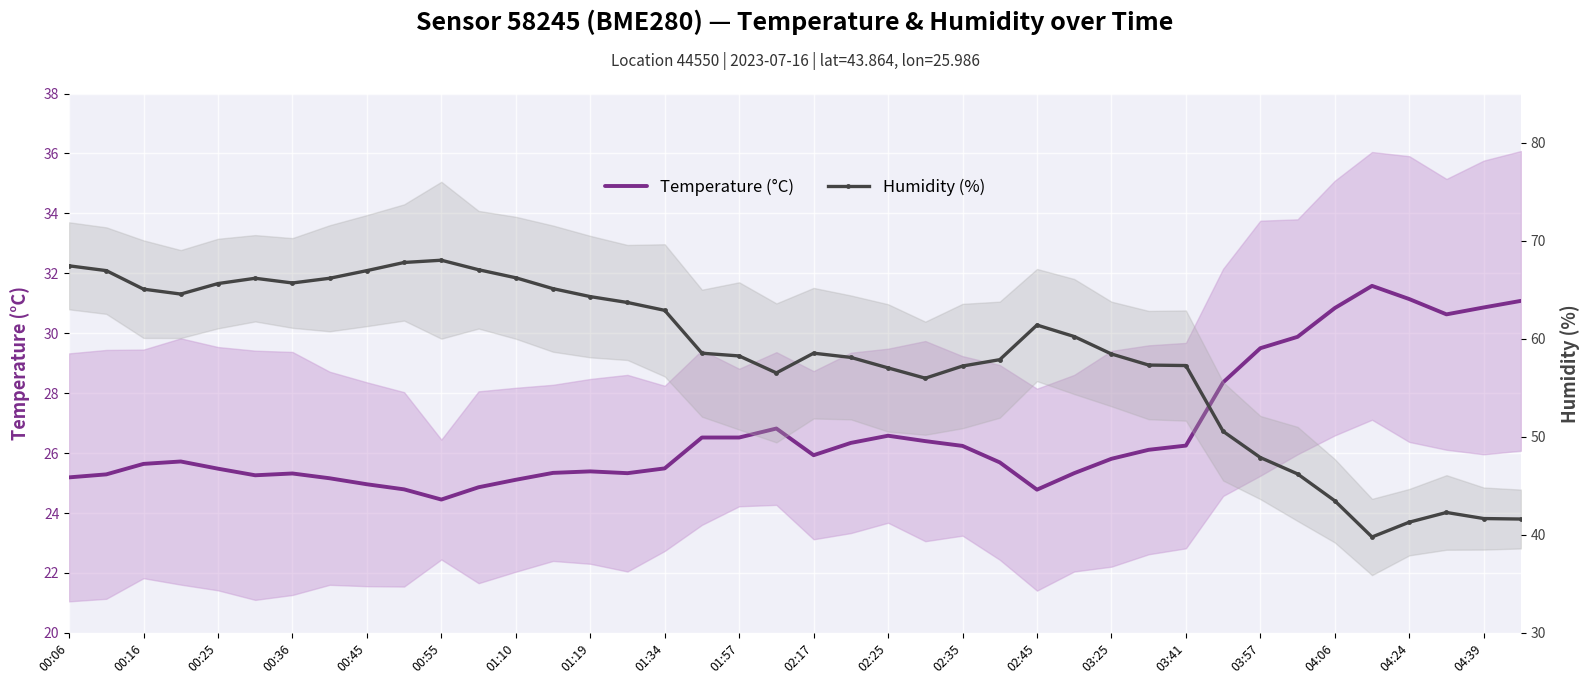

Rank the series by their average value, from lowest to highest.

Temperature (°C), Humidity (%)